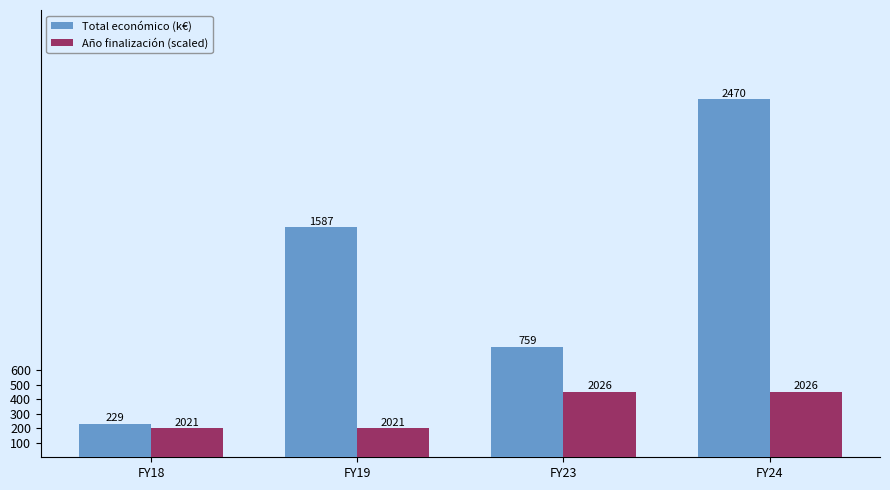

True or false: Año finalización (scaled) has a value of 200.0 at FY19.

True